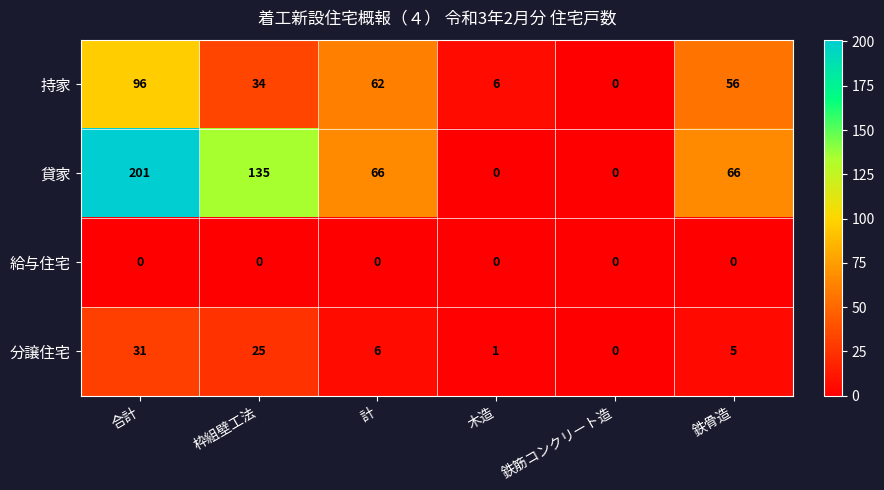

What is the greatest value displayed?

201